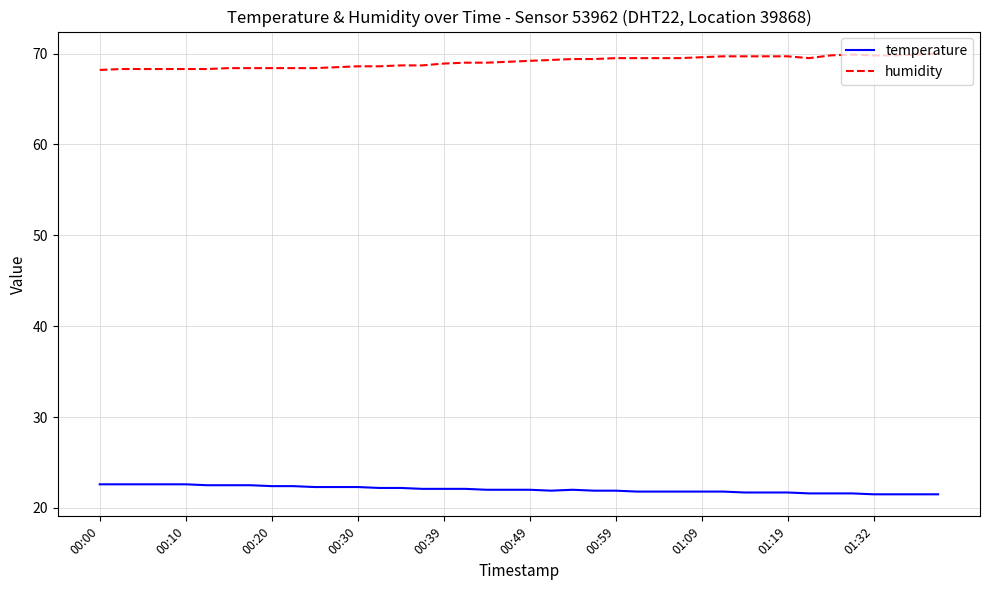

What is the highest value of the humidity series?

70.0